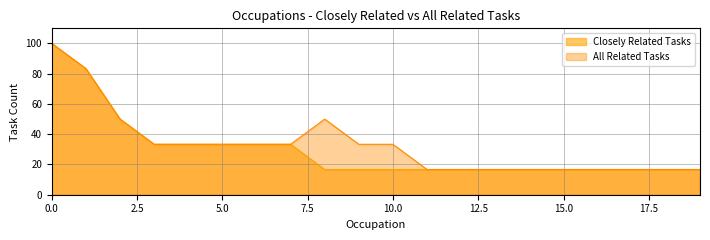

What is the maximum value for All Related Tasks?

100.0